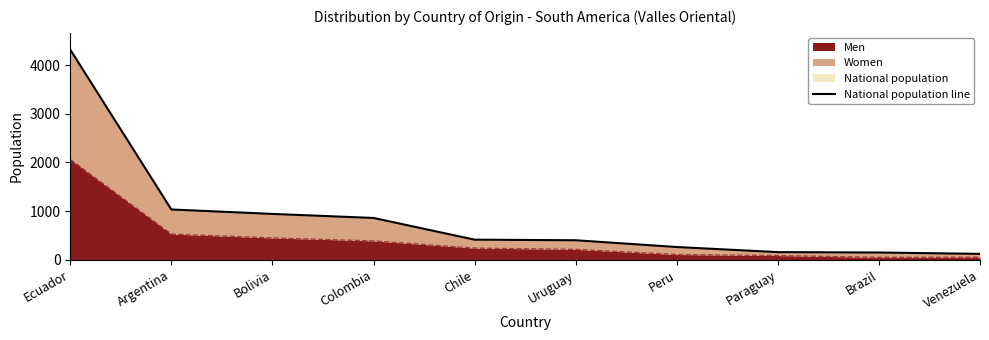

What is the greatest value displayed?

4316